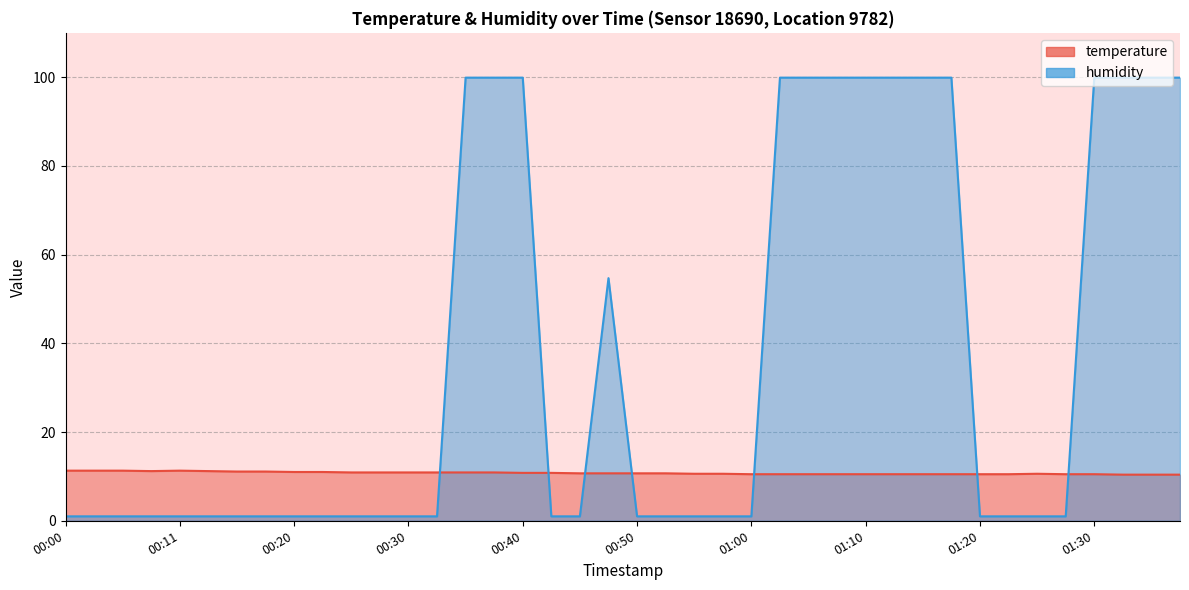

What is the total value across all series at 00:50?

11.7